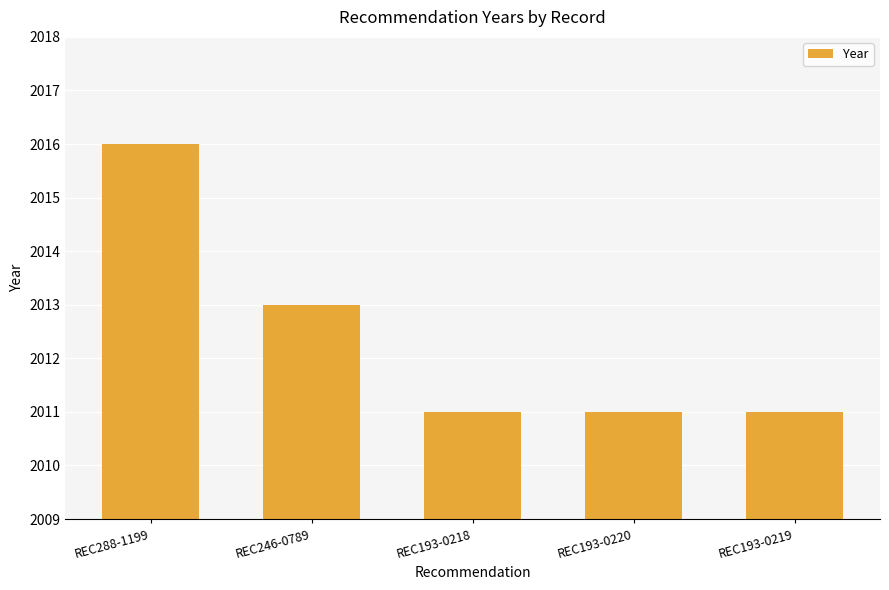

What is the difference between the maximum and minimum values?

5